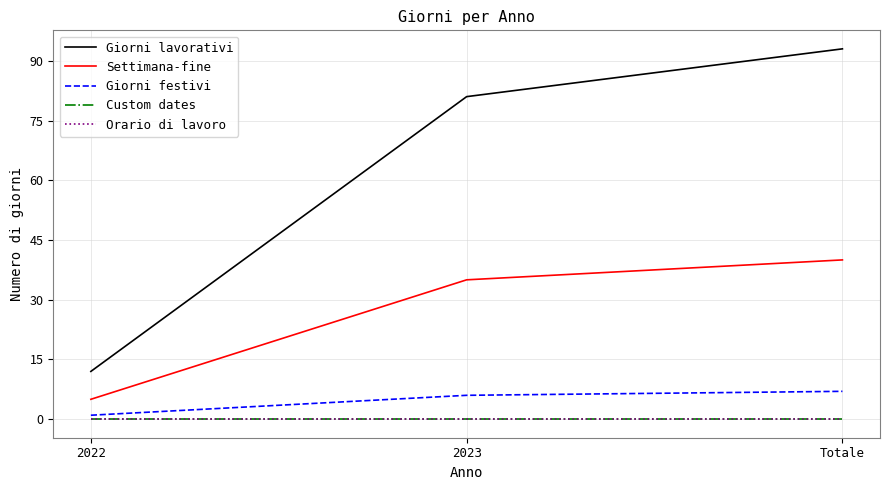

Rank the series at 2022 from highest to lowest value.

Giorni lavorativi, Settimana-fine, Giorni festivi, Custom dates, Orario di lavoro